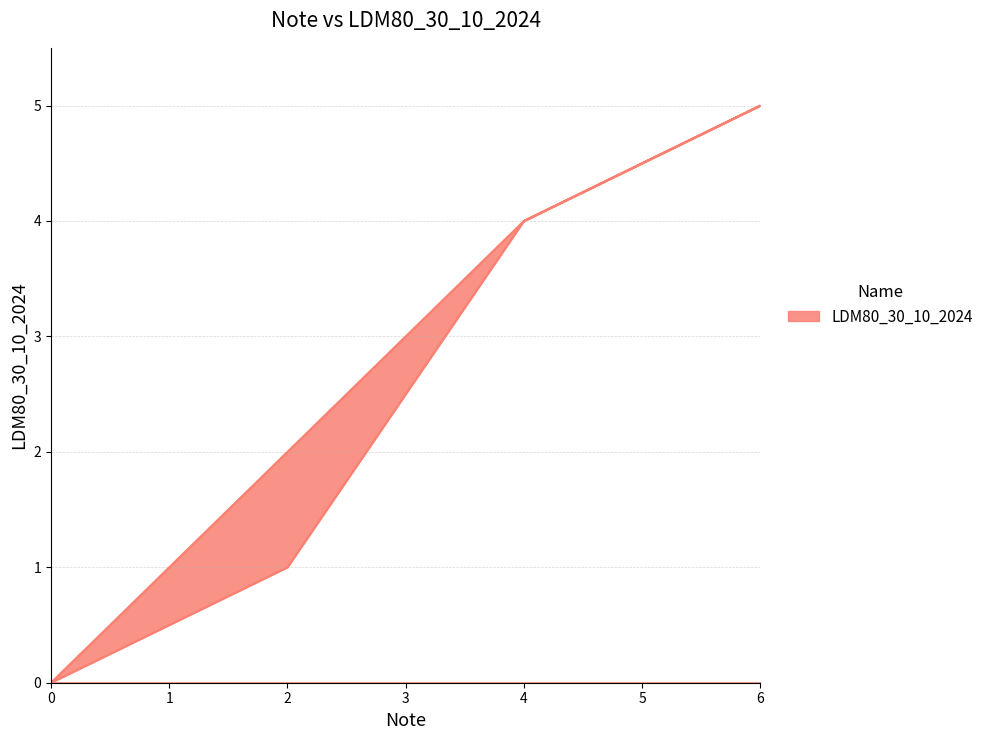

Reading left to right, list all the values displayed in this chart.

0=0	2=2	4=4	6=5	4=4	2=1	0=0